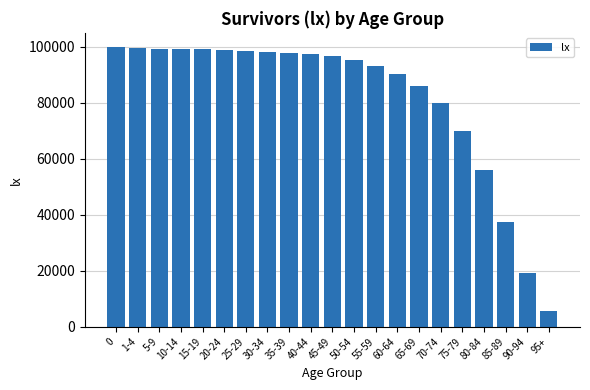

Which has a higher value, 75-79 or 90-94?

75-79